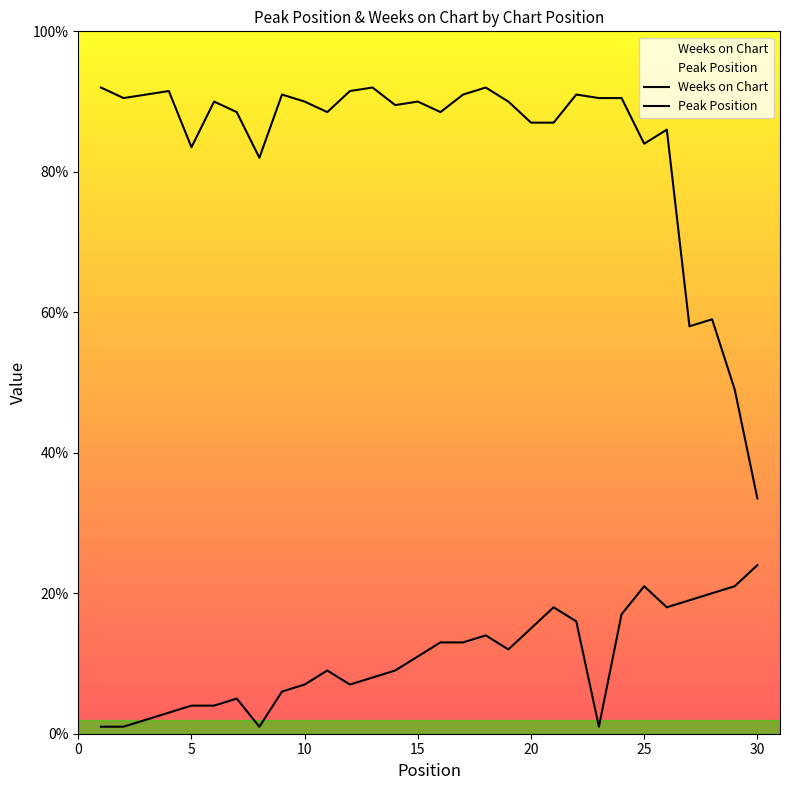

True or false: Weeks on Chart and Peak Position intersect in this chart.

False